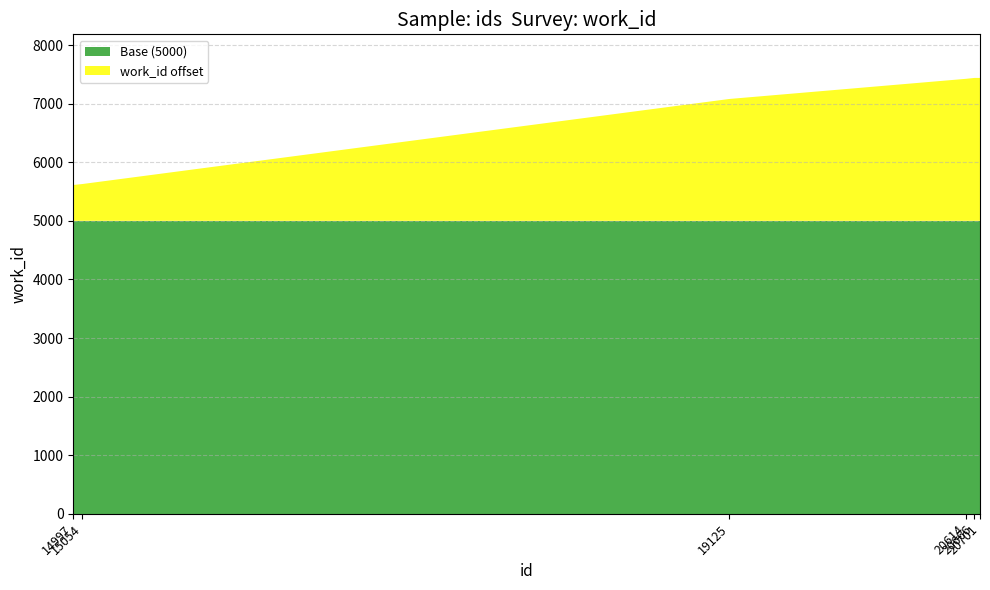

Reading right to left, extract all data points from this chart.

20701=7439	20666=7439	20614=7424	19125=7080	15054=5628	14997=5612